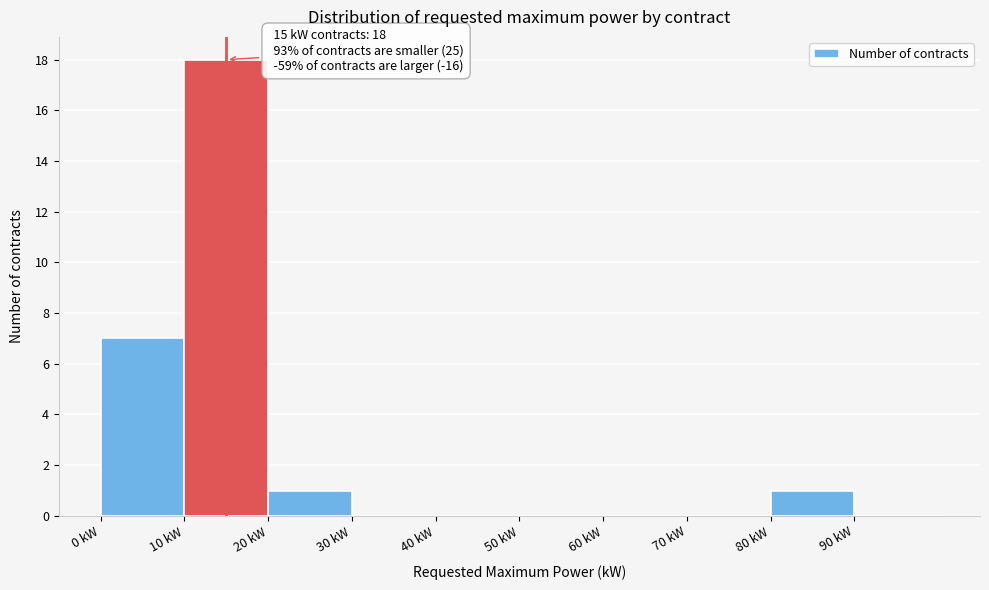

Which range on the x-axis has the tallest bar?

10 to 20